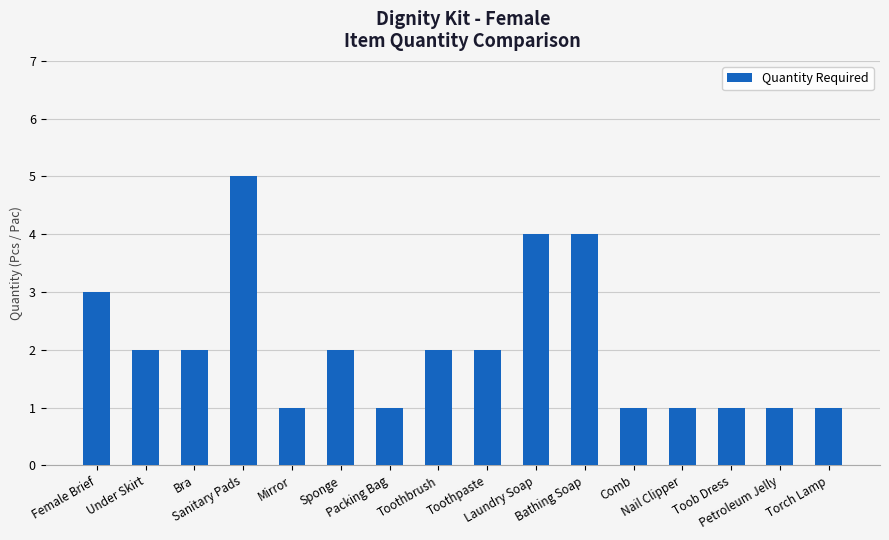

What is the greatest value displayed?

5